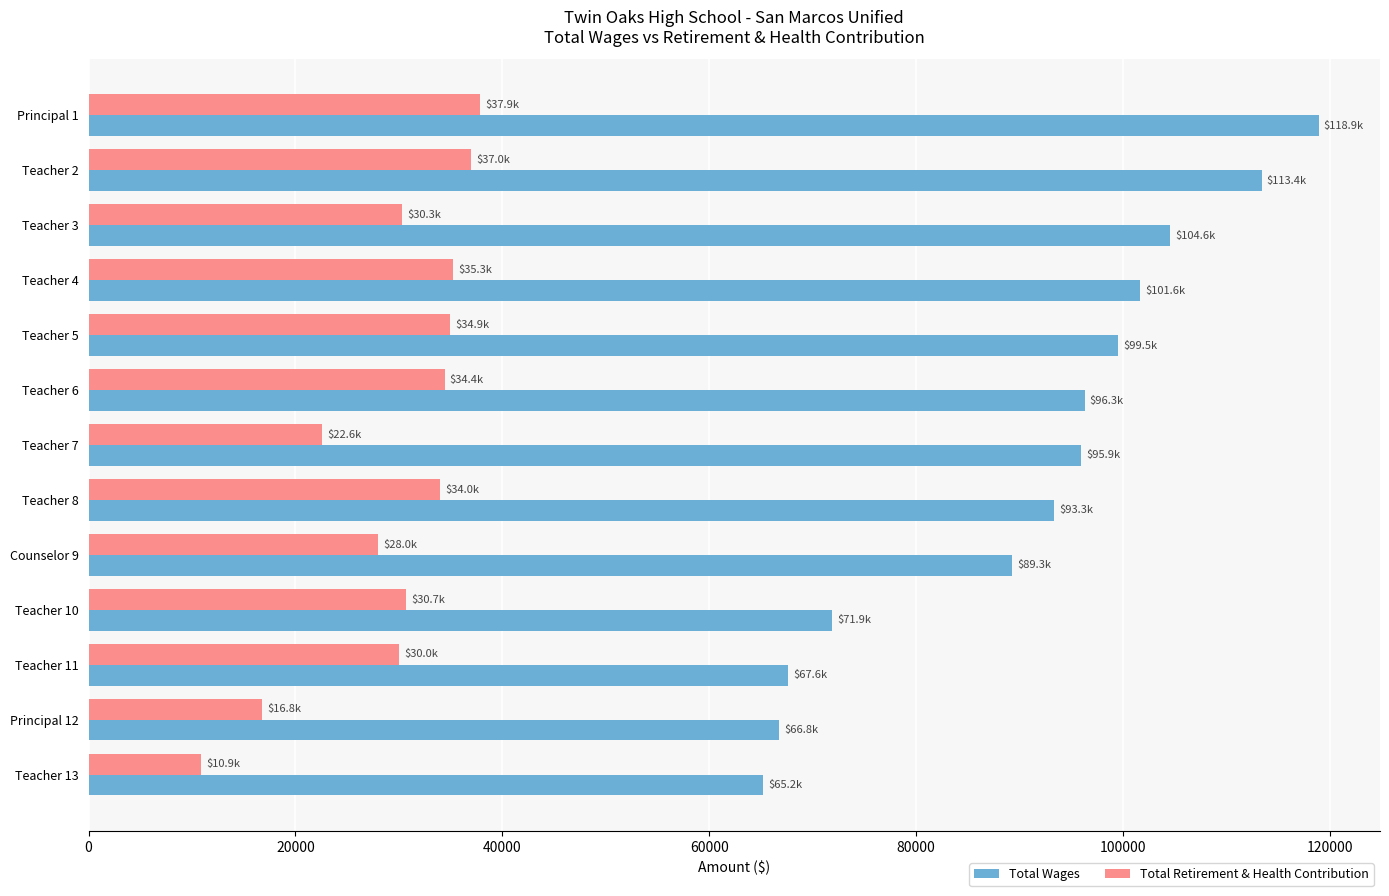

The value of Total Wages at Teacher 13 is 65244. True or false?

True